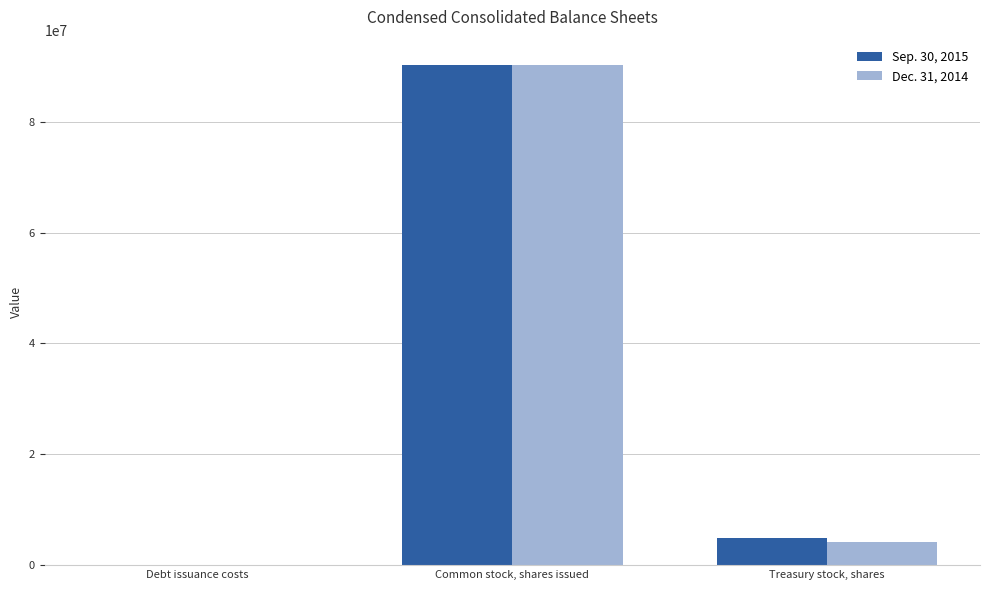

What is the maximum value shown in the chart?

90305888